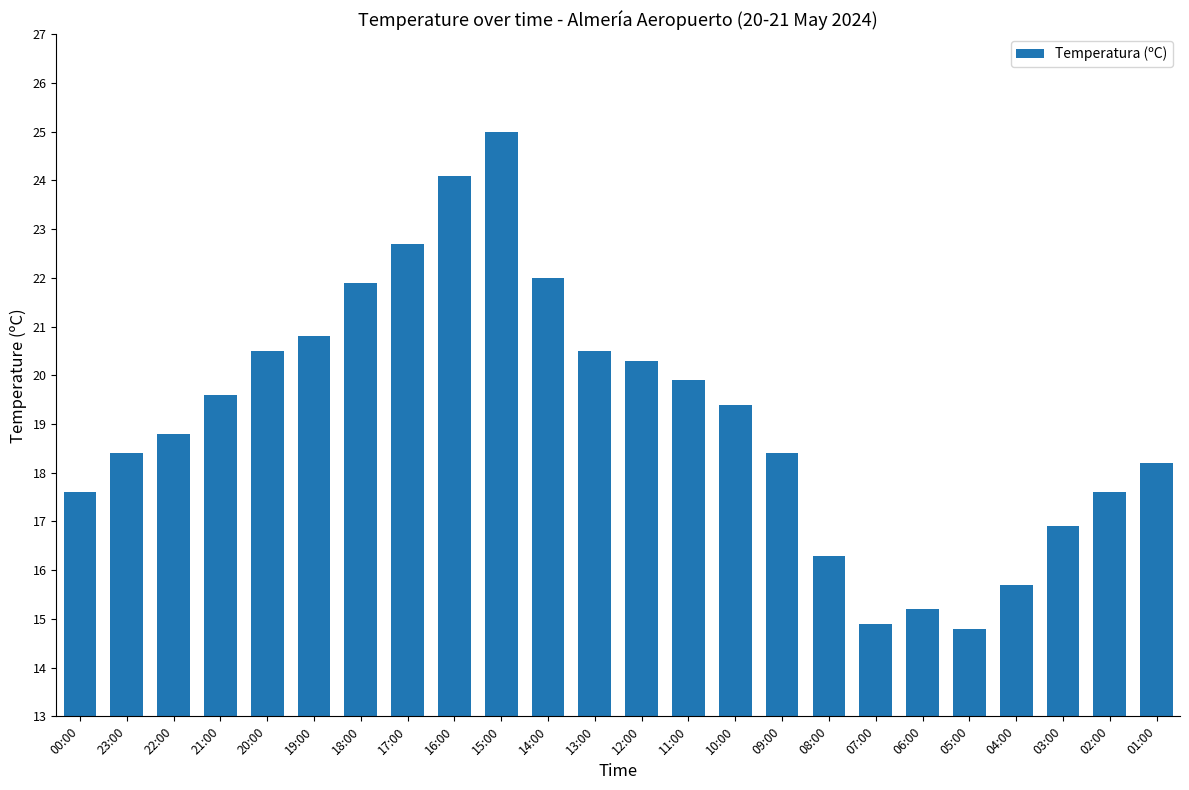

True or false: the data shows 19.9 at 11:00.

True